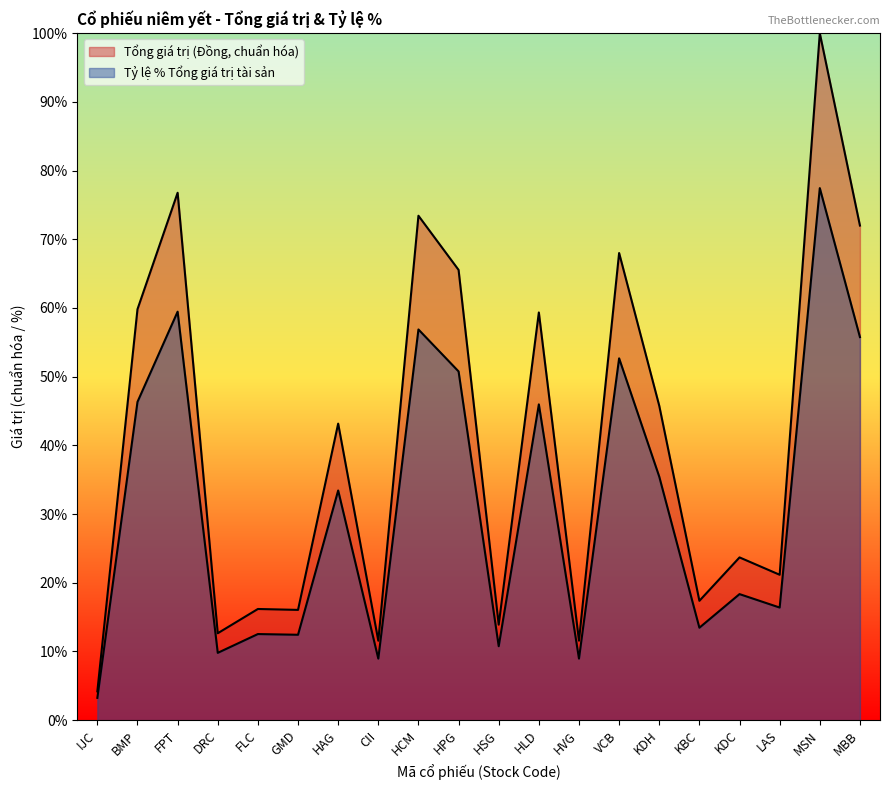

What is the sum of all Tổng giá trị (Đồng) values?

8.1